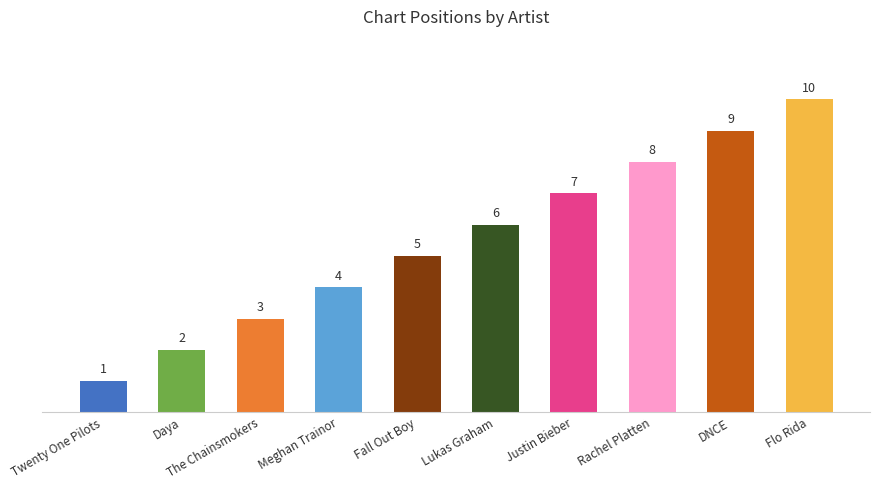

The chart shows a value of 0 at Twenty One Pilots. True or false?

False